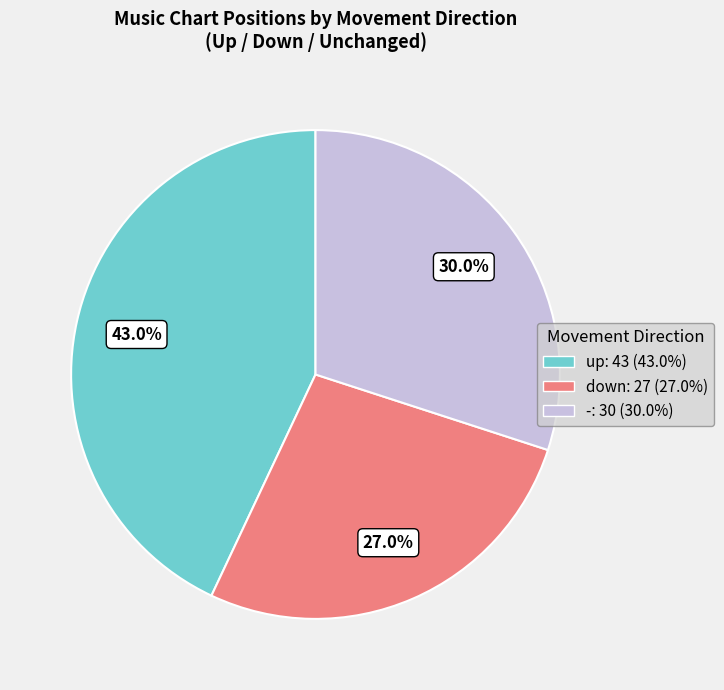

Is the sum of - and up greater than half?

Yes